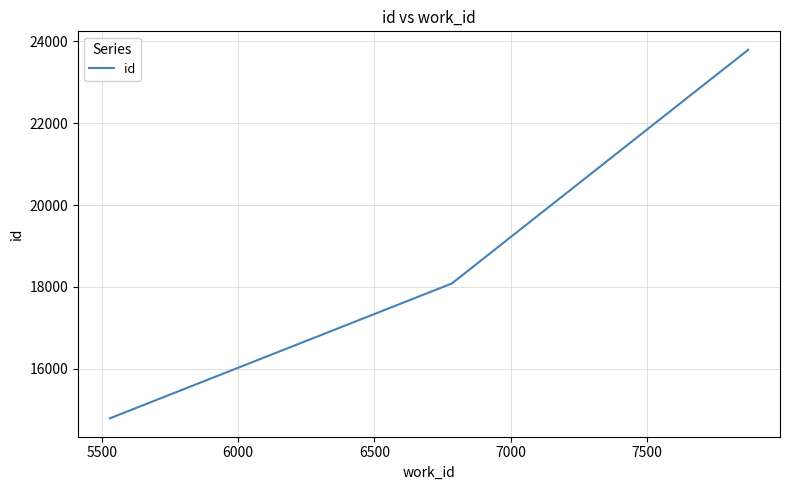

The chart shows a value of 5423 at 6000. True or false?

False